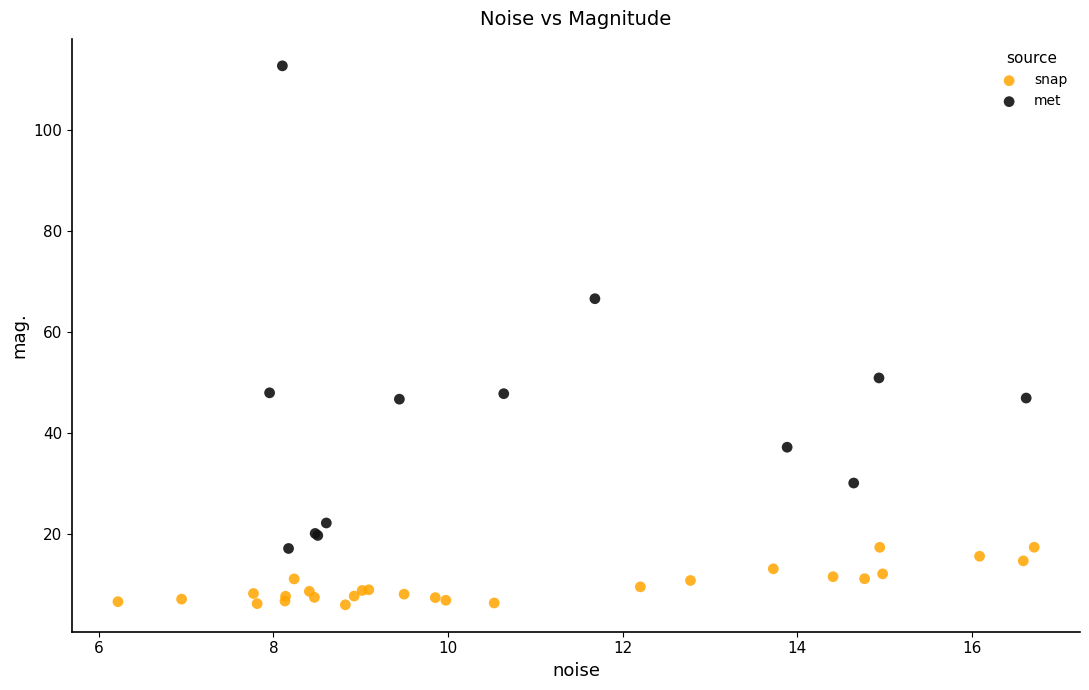

Which series has the widest spread of Y values?

met